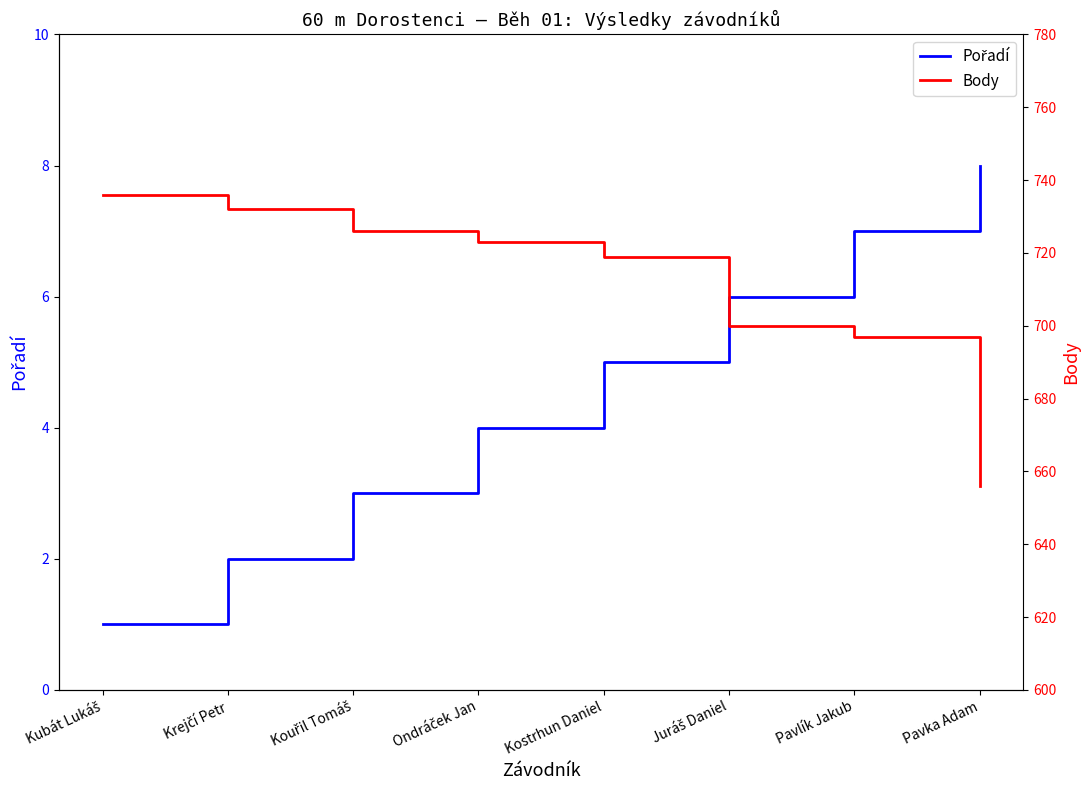

At which category is the sum across all series the highest?

Kubát Lukáš